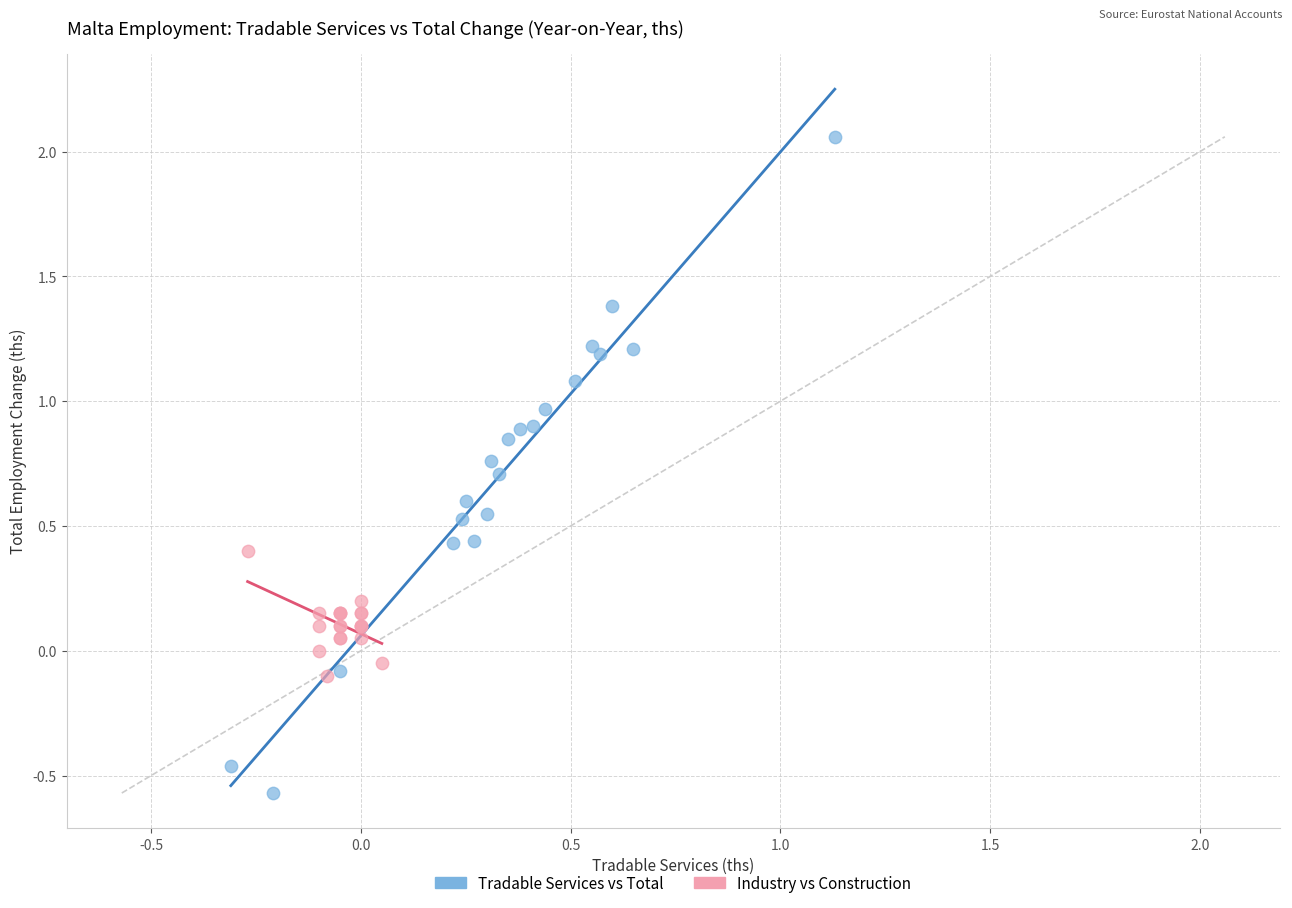

Which series contains the lowest Y value?

Tradable Services vs Total